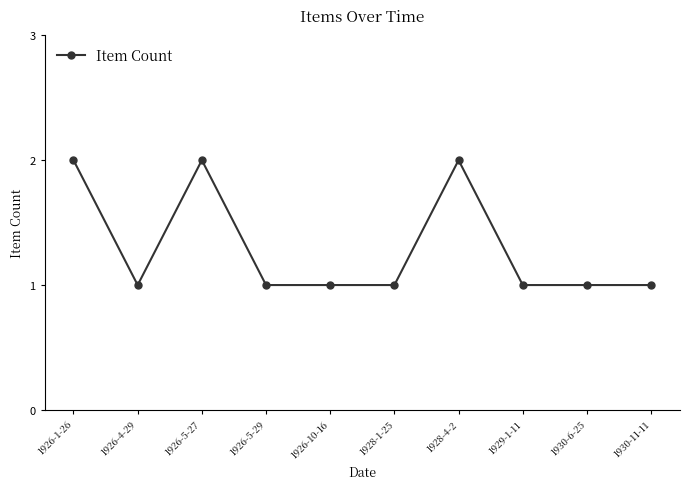

What is the ratio of the value at 1926-10-16 to the value at 1926-5-27?

0.5